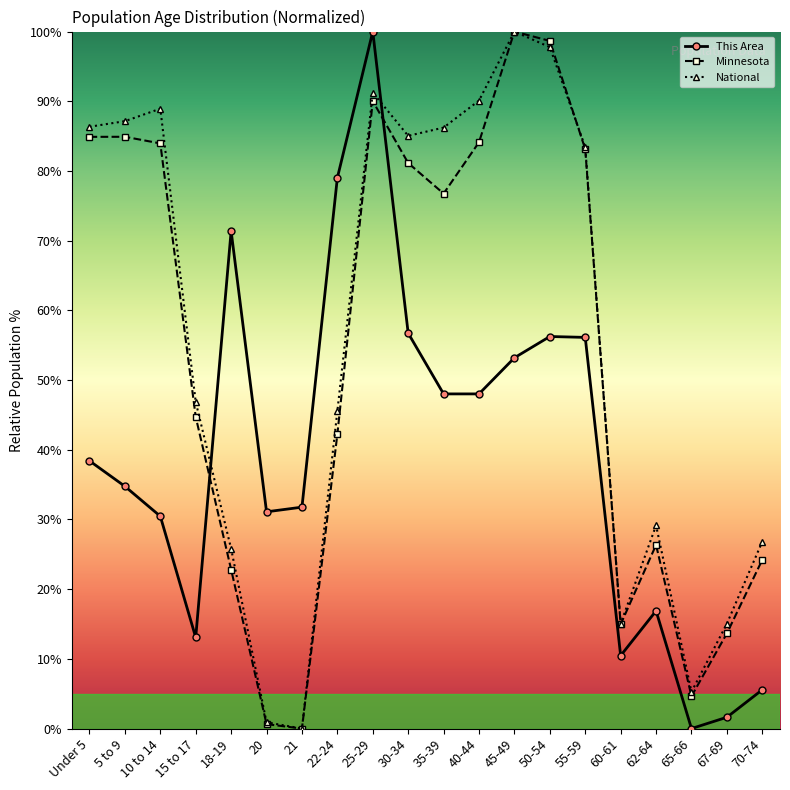

Does the chart have visible grid lines?

No